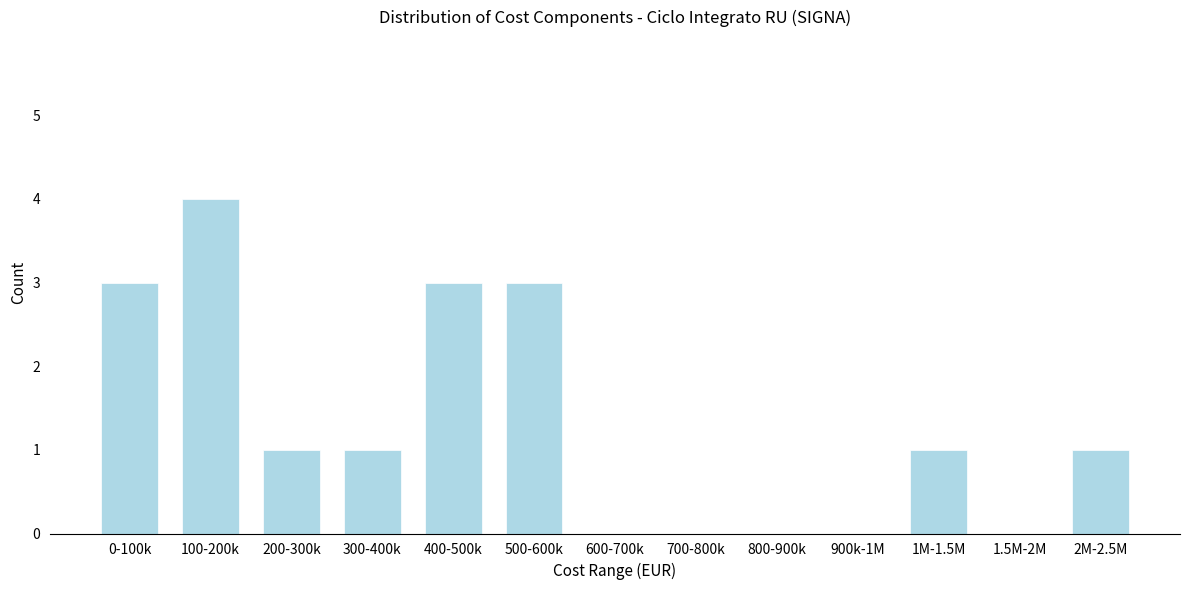

Reading left to right, what are all the values shown in this chart?

0-100k=3	100-200k=4	200-300k=1	300-400k=1	400-500k=3	500-600k=3	600-700k=0	700-800k=0	800-900k=0	900k-1M=0	1M-1.5M=1	1.5M-2M=0	2M-2.5M=1